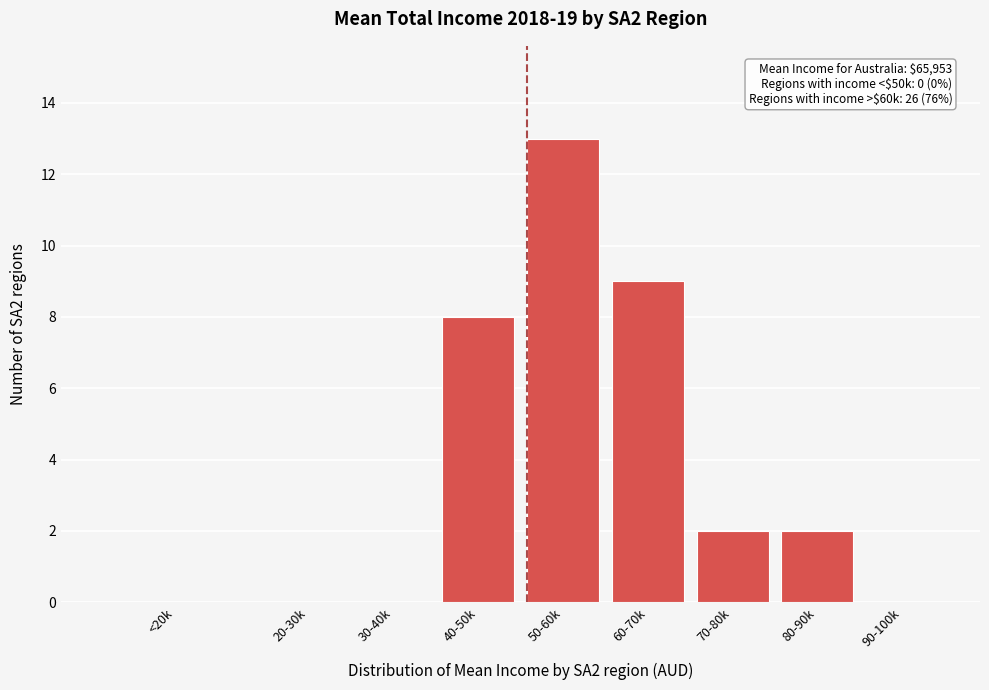

Reading left to right, what are all the values shown in this chart?

<20k=0	20-30k=0	30-40k=0	40-50k=8	50-60k=13	60-70k=9	70-80k=2	80-90k=2	90-100k=0